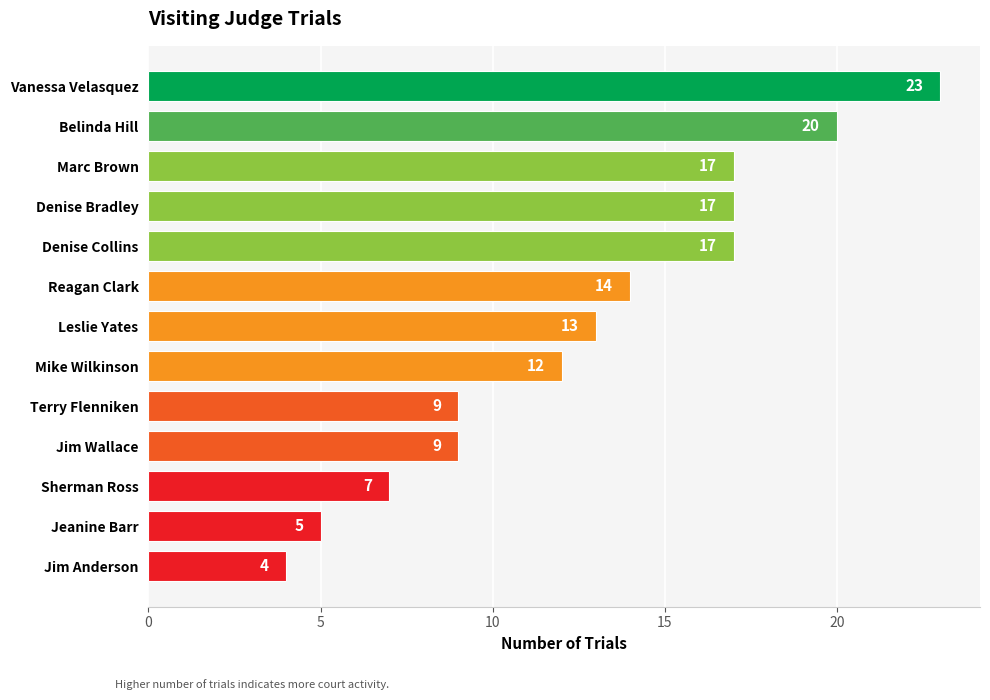

Are the bars horizontal?

Yes